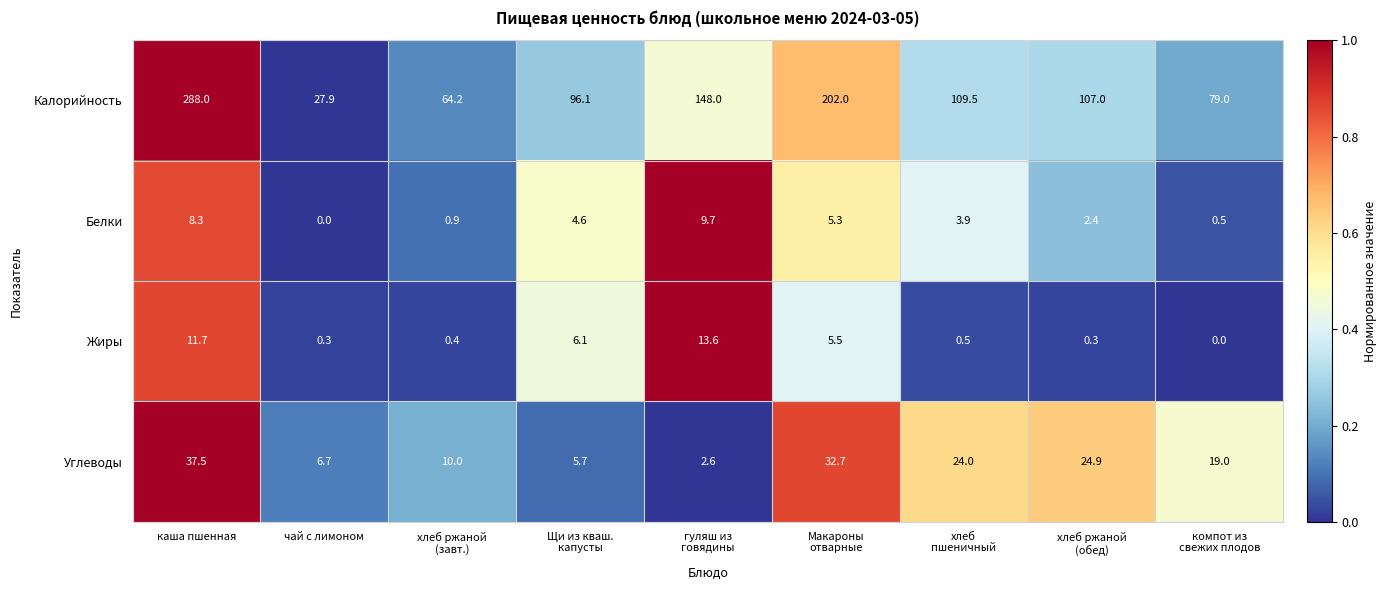

What is the average value of the Калорийность series?

124.6